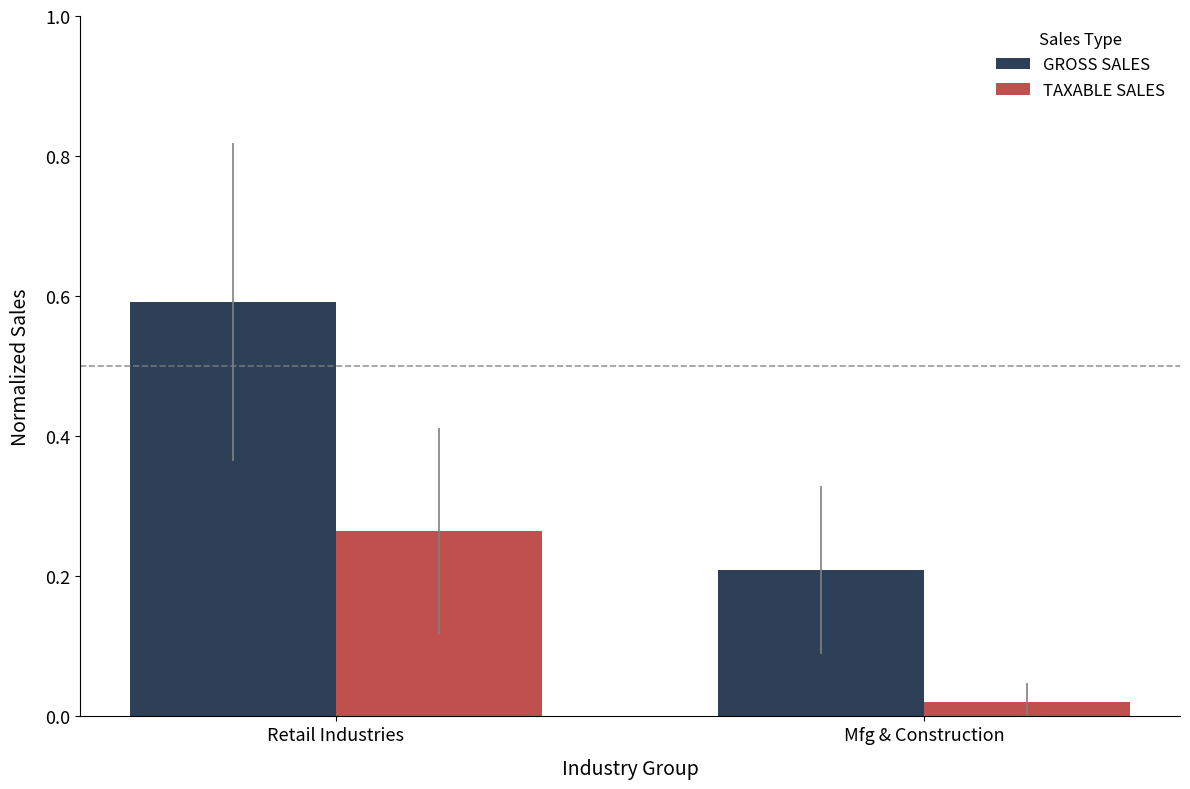

List the series in order of their peak value, highest first.

GROSS SALES, TAXABLE SALES